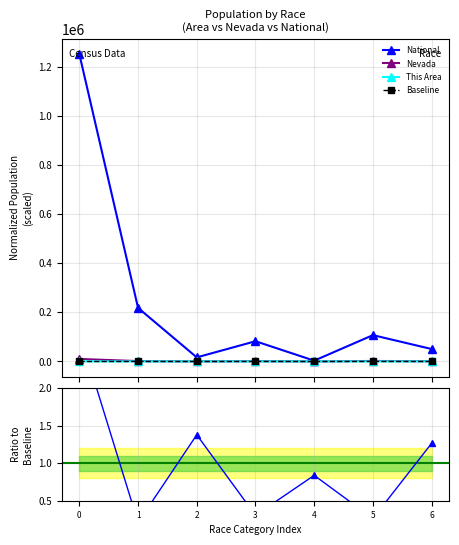

Where is the first local maximum for Nevada?

3